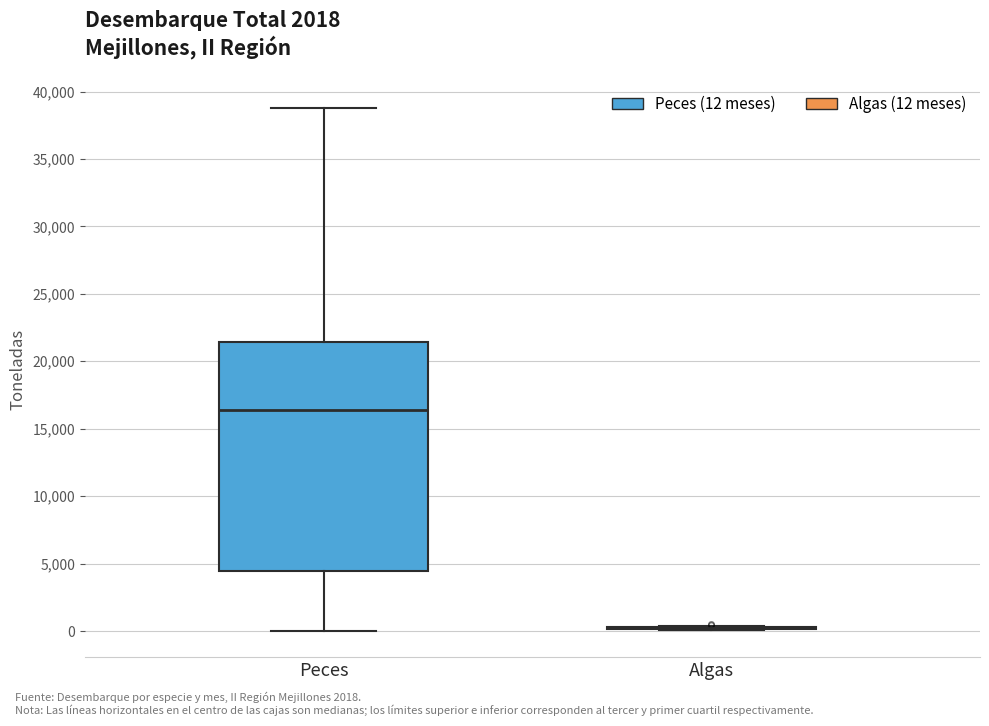

Reading left to right, transcribe this box plot: for each box, give where its median line is, the range the box spans, and where its two whiskers end, as read against the y-axis. The values are not printed on the chart, so give them approximately, as read against the axis.

Peces: median 16500, box 4500 to 21500, whiskers 0 to 39000
Algas: box collapsed to a line at 0, whiskers 0 to 500